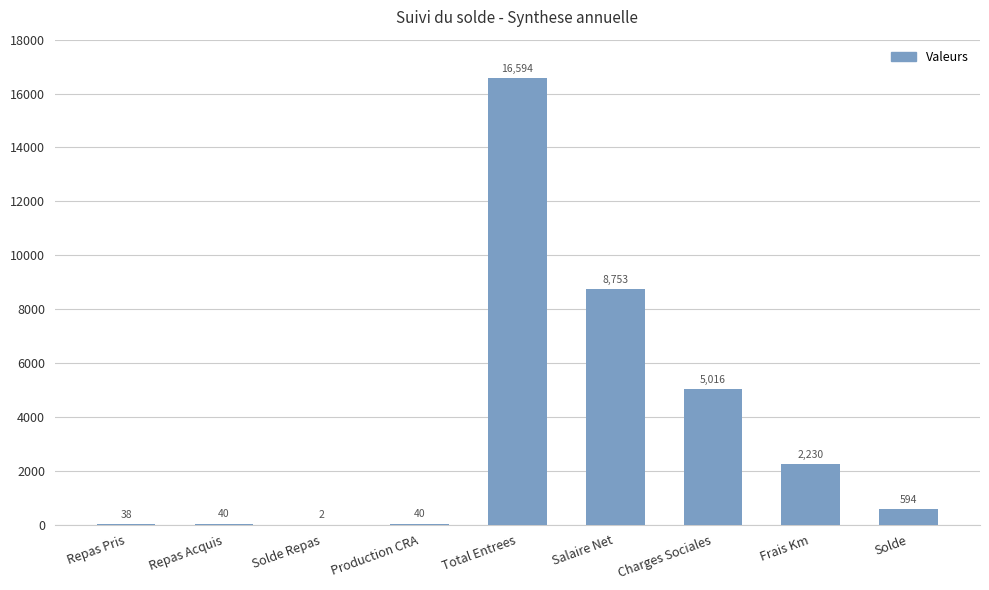

What is the change in value from Repas Pris to Salaire Net?

+8715.0